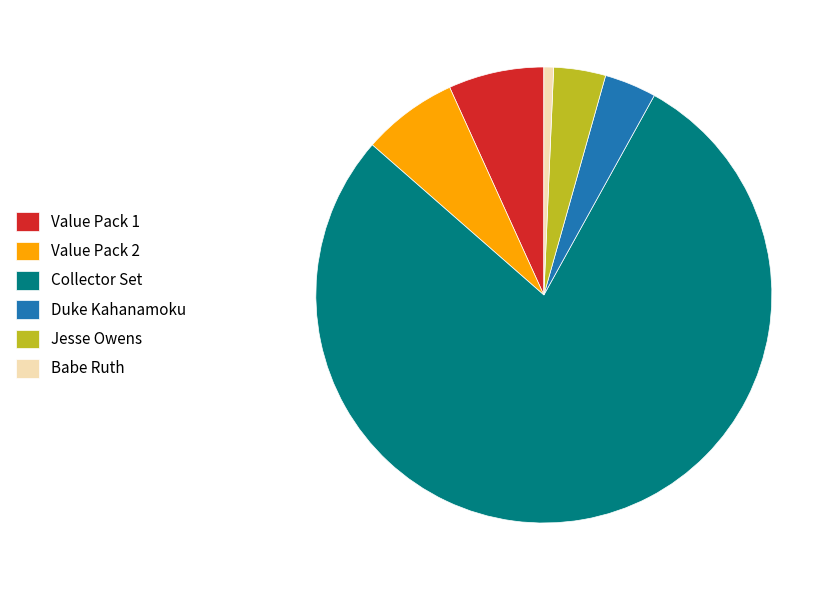

Combined, do Value Pack 2 and Babe Ruth account for over 50%?

No